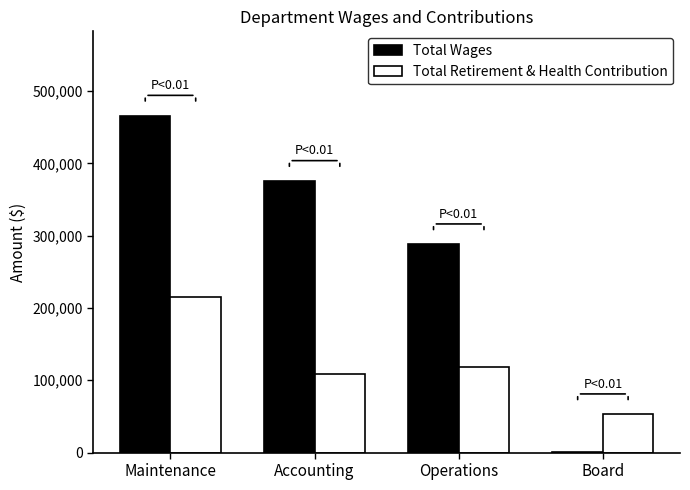

Reading left to right, list all the values displayed in this chart.

Total Wages: 466039	375777	288218	945
Total Retirement & Health Contribution: 215339	108054	118476	53146